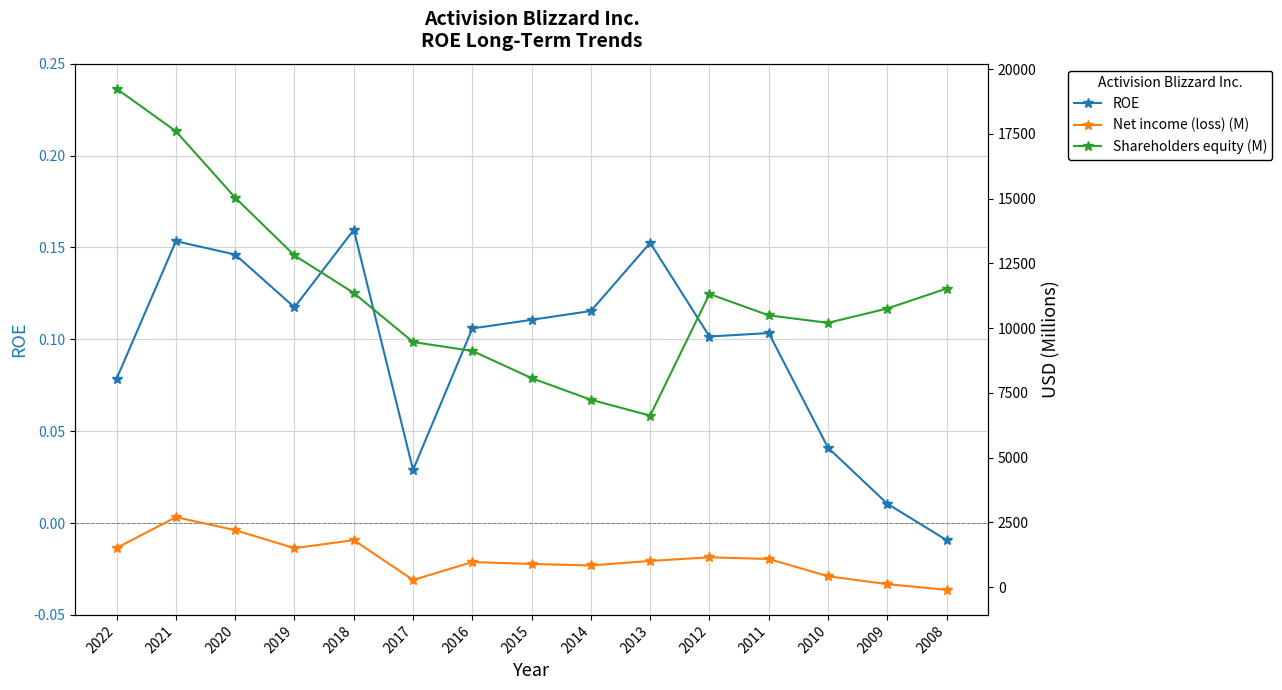

Which series has the largest range (max minus min)?

Shareholders equity (M)